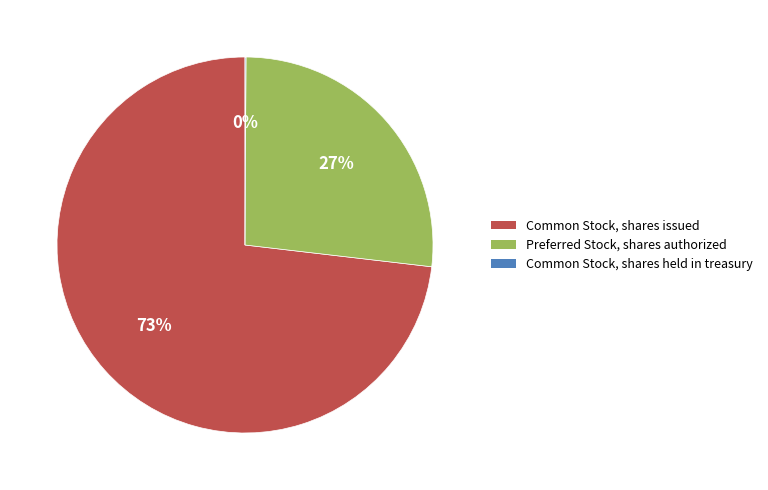

Do Common Stock, shares issued and Preferred Stock, shares authorized together represent more than half of the pie?

Yes